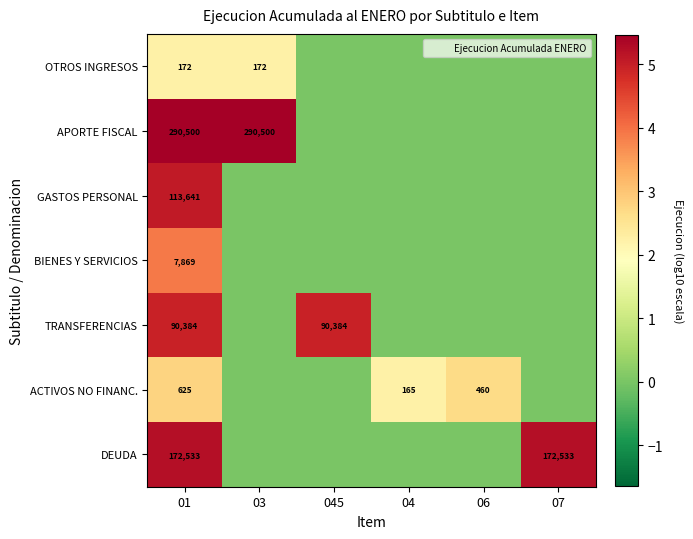

What is the highest value of the DEUDA series?

5.2